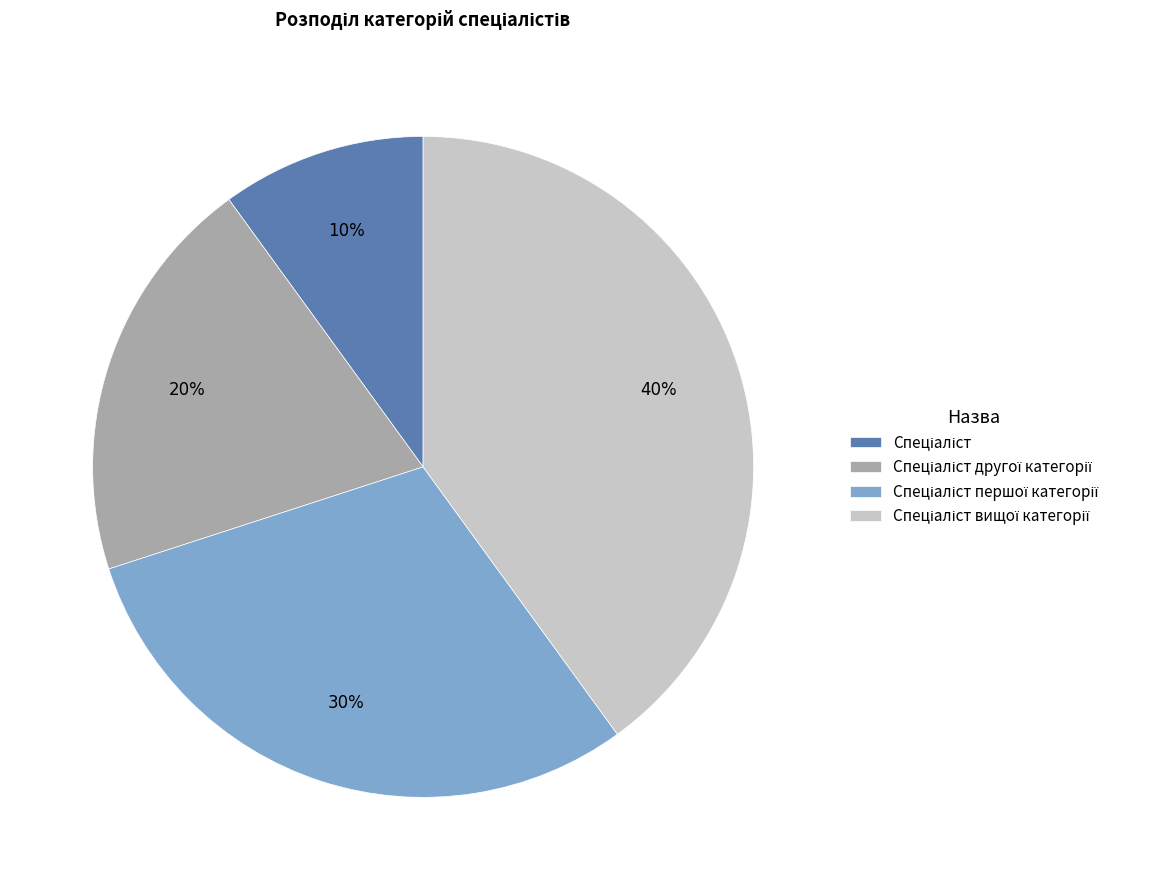

Is there a majority slice in this chart?

No